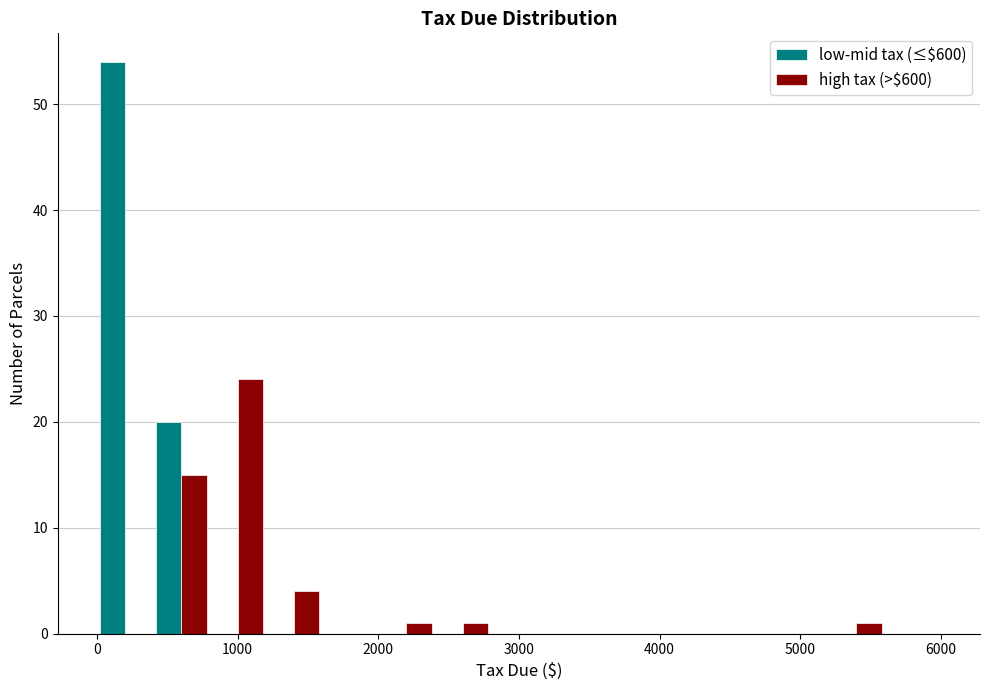

Reading left to right, list every range on the x-axis with the height of the bar of each series over it. The values are not printed on the chart, so give them approximately, as read against the axis.

0 to 400: low-mid tax (≤$600)=54	high tax (>$600)=0
400 to 800: low-mid tax (≤$600)=20	high tax (>$600)=15
800 to 1200: low-mid tax (≤$600)=0	high tax (>$600)=24
1200 to 1600: low-mid tax (≤$600)=0	high tax (>$600)=4
1600 to 2000: low-mid tax (≤$600)=0	high tax (>$600)=0
2000 to 2400: low-mid tax (≤$600)=0	high tax (>$600)=1
2400 to 2800: low-mid tax (≤$600)=0	high tax (>$600)=1
2800 to 3200: low-mid tax (≤$600)=0	high tax (>$600)=0
3200 to 3600: low-mid tax (≤$600)=0	high tax (>$600)=0
3600 to 4000: low-mid tax (≤$600)=0	high tax (>$600)=0
4000 to 4400: low-mid tax (≤$600)=0	high tax (>$600)=0
4400 to 4800: low-mid tax (≤$600)=0	high tax (>$600)=0
4800 to 5200: low-mid tax (≤$600)=0	high tax (>$600)=0
5200 to 5600: low-mid tax (≤$600)=0	high tax (>$600)=1
5600 to 6000: low-mid tax (≤$600)=0	high tax (>$600)=0